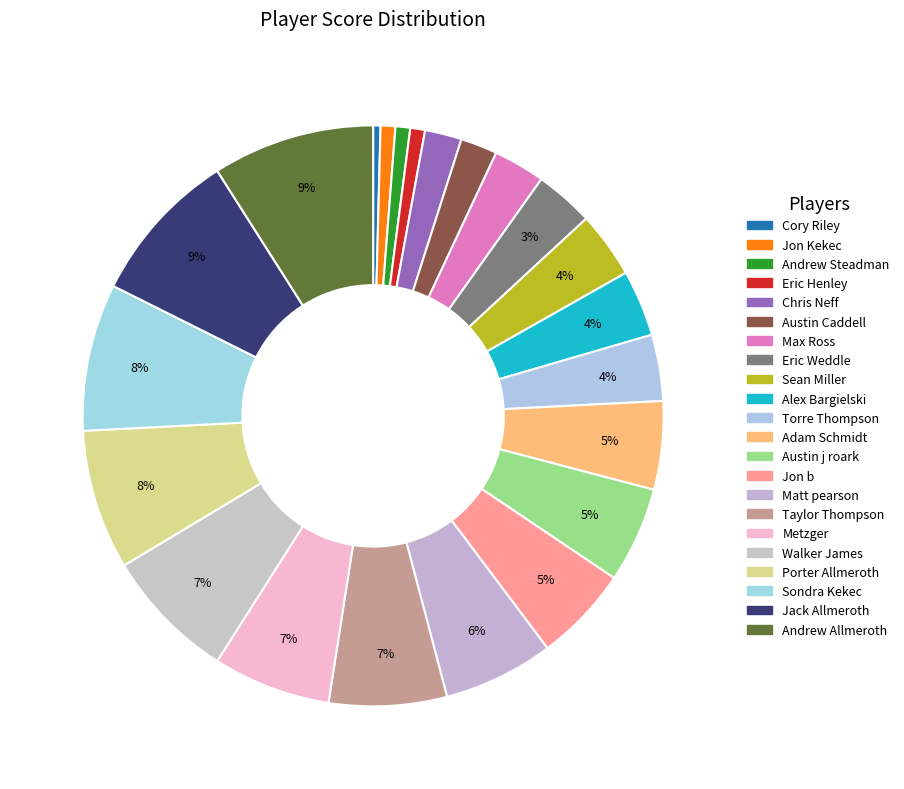

Is there a majority slice in this chart?

No